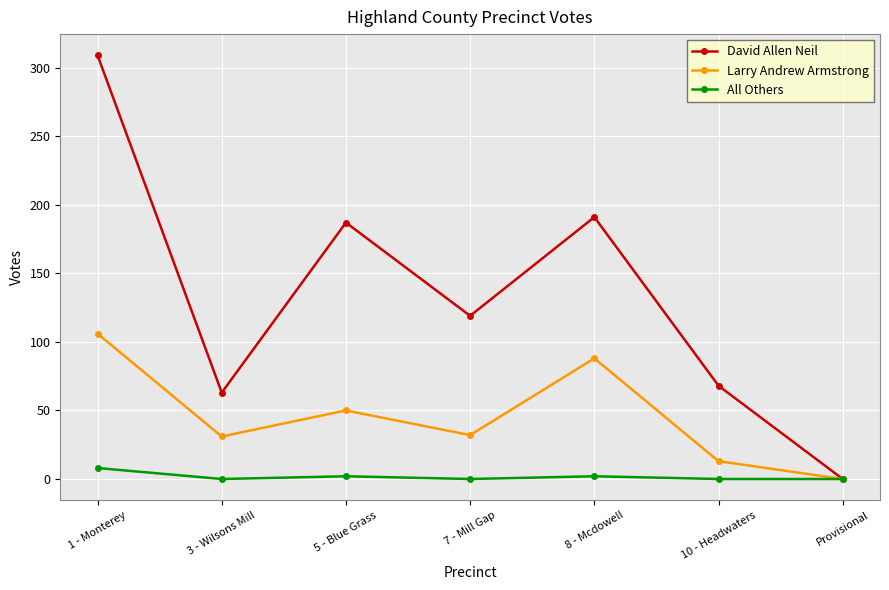

At which label does Larry Andrew Armstrong reach its minimum?

Provisional